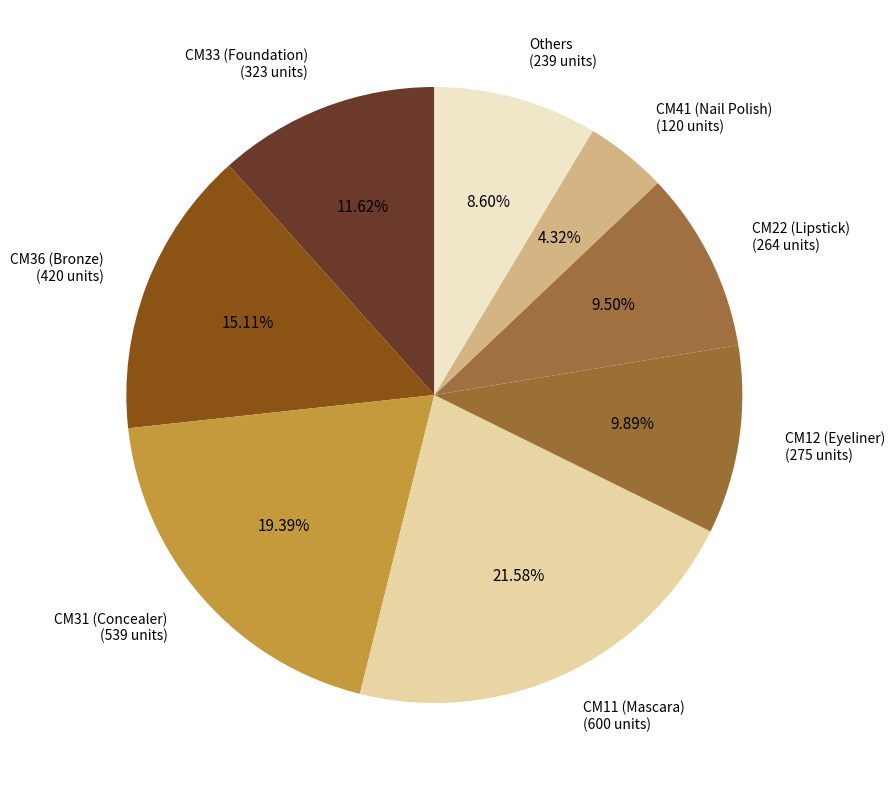

Is there a majority slice in this chart?

No